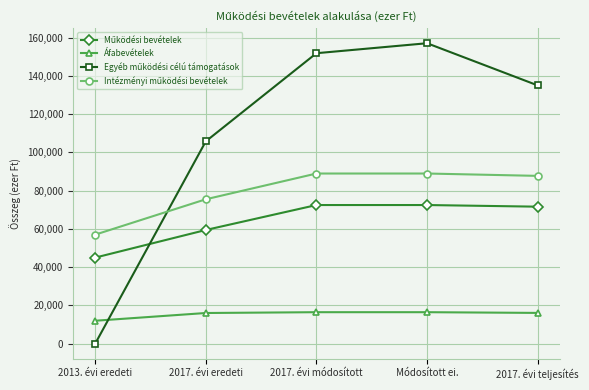

How many distinct data groups are displayed?

4